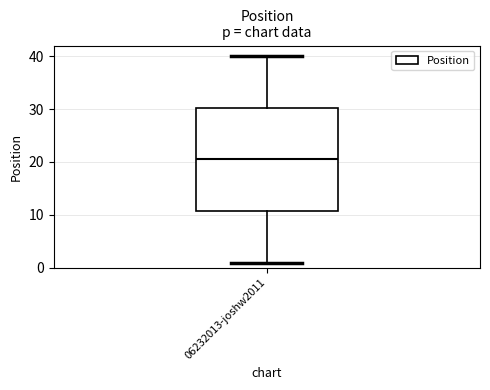

Transcribe this box plot: give where the median line is, the range the box spans, and where the two whiskers end, as read against the y-axis. The values are not printed on the chart, so give them approximately, as read against the axis.

median 21, box 11 to 30, whiskers 1 to 40